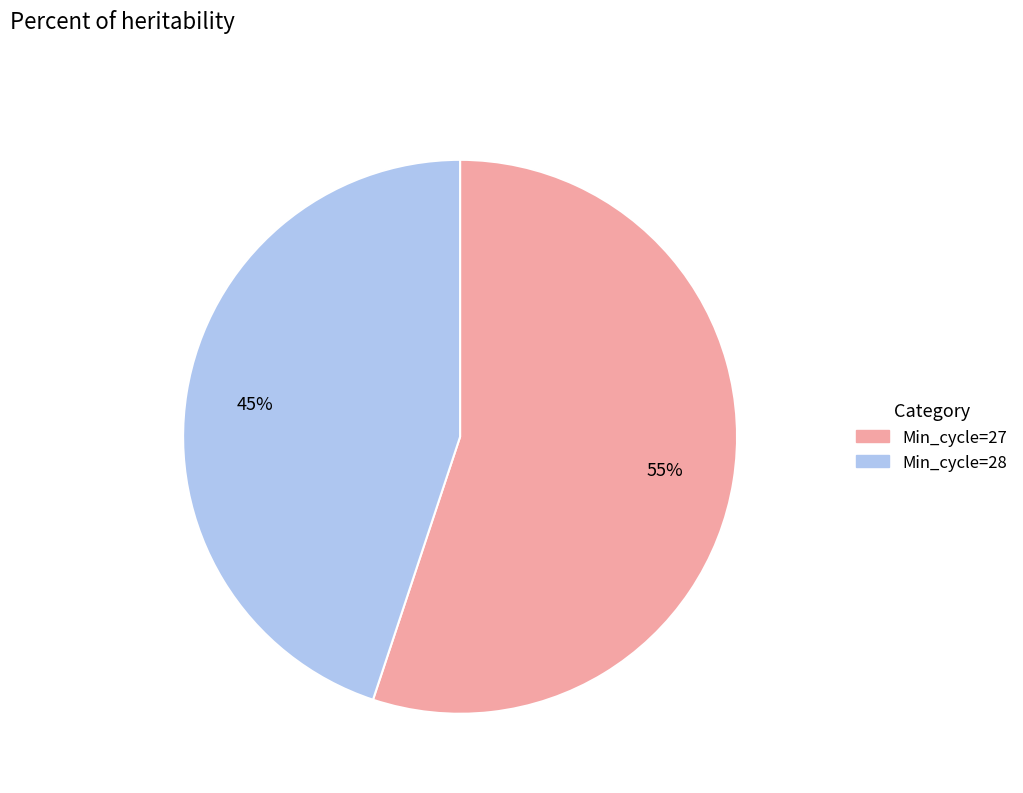

To the nearest percent, what is the average slice percentage?

50%